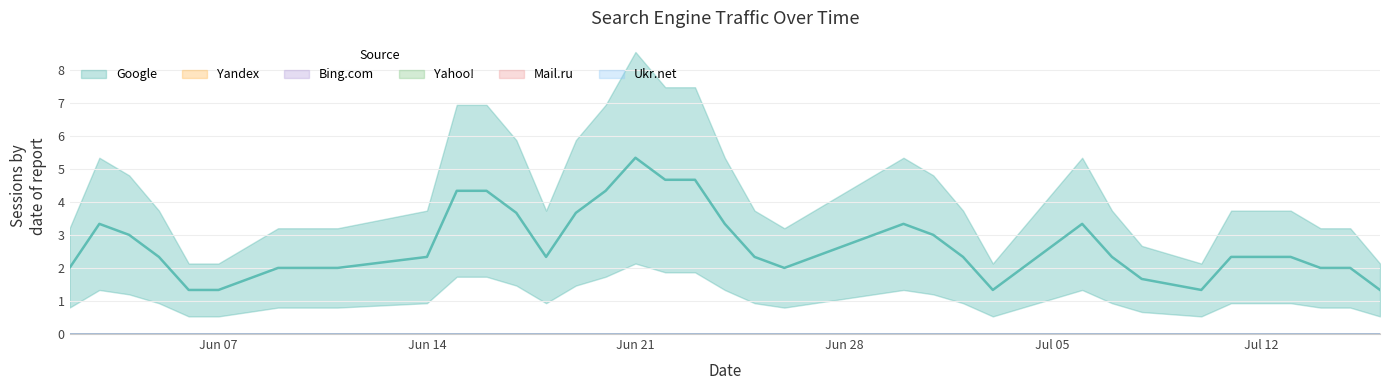

True or false: Ukr.net and Mail.ru cross at least once.

False